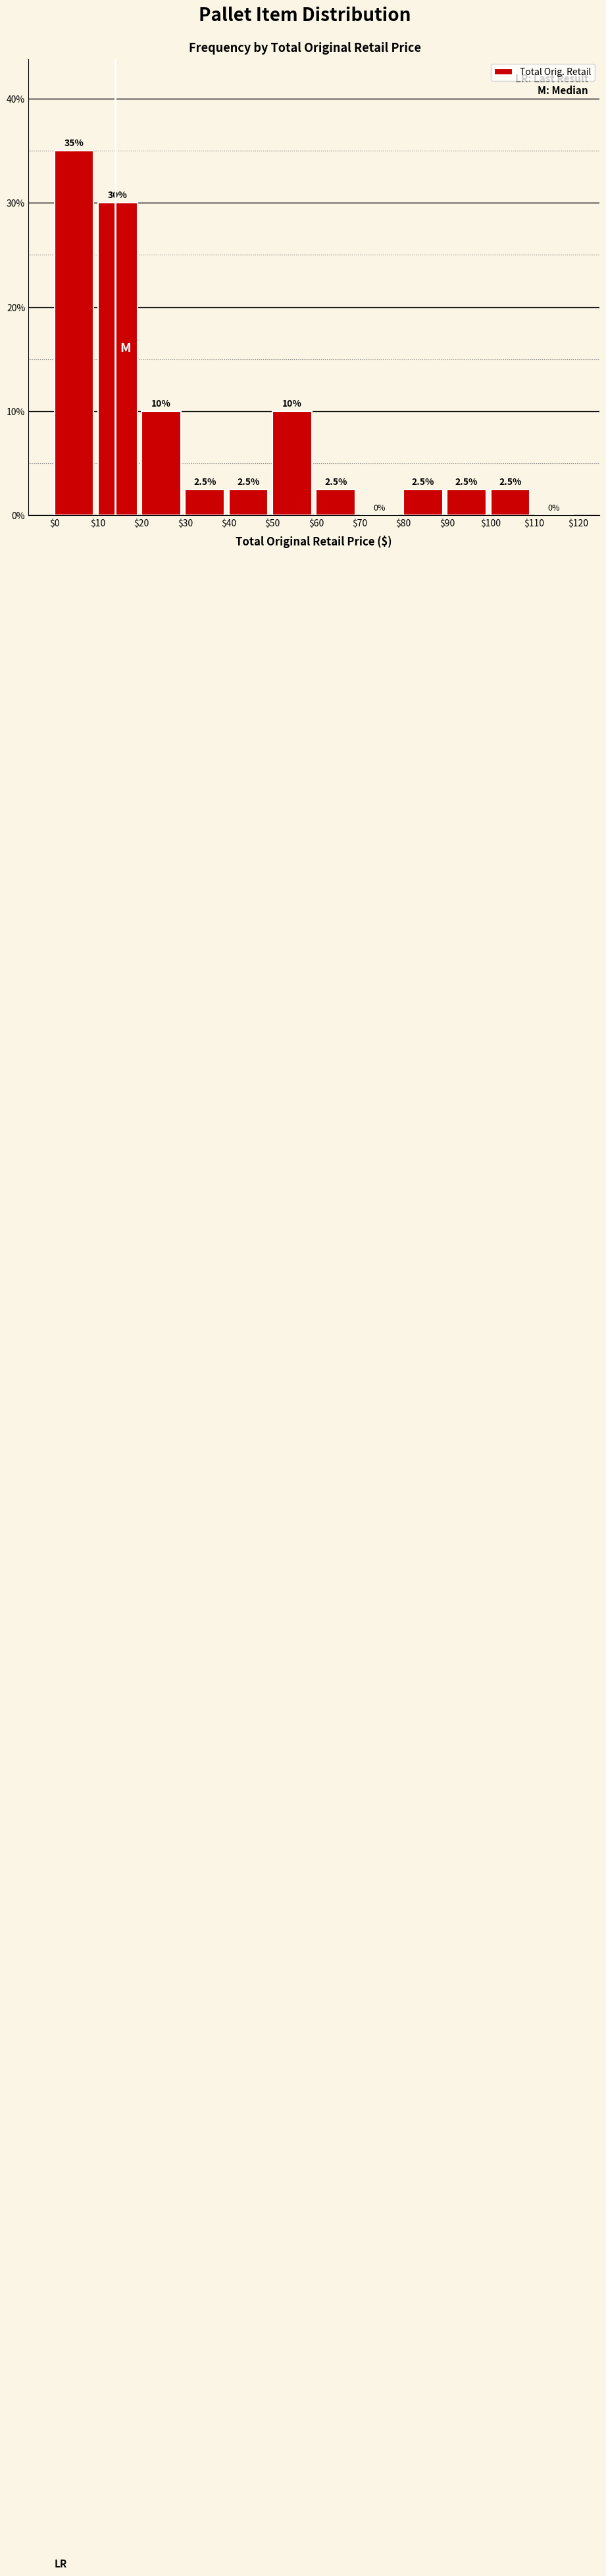

Reading left to right, list every bar in this chart as the range it spans on the x-axis followed by its height.

$0 to $10: 35.0
$10 to $20: 30.0
$20 to $30: 10.0
$30 to $40: 2.5
$40 to $50: 2.5
$50 to $60: 10.0
$60 to $70: 2.5
$70 to $80: 0.0
$80 to $90: 2.5
$90 to $100: 2.5
$100 to $110: 2.5
$110 to $120: 0.0